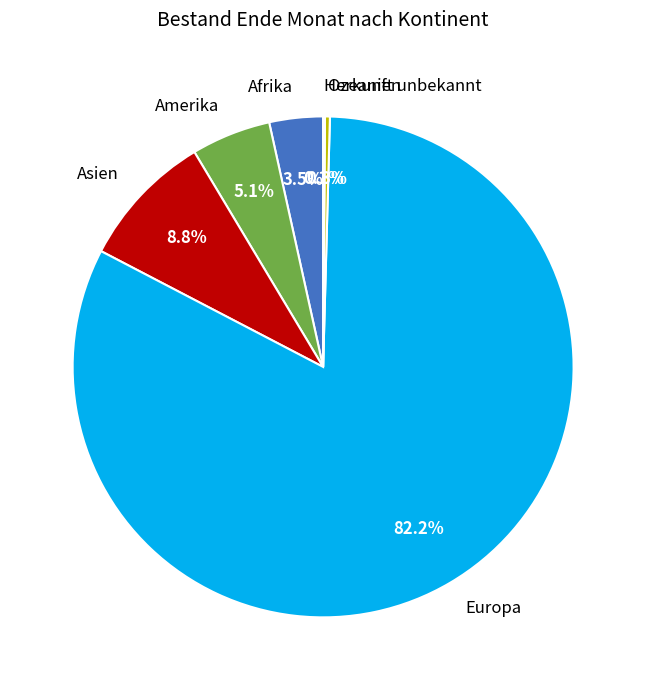

How much of the chart is everything except Ozeanien?

99.7%